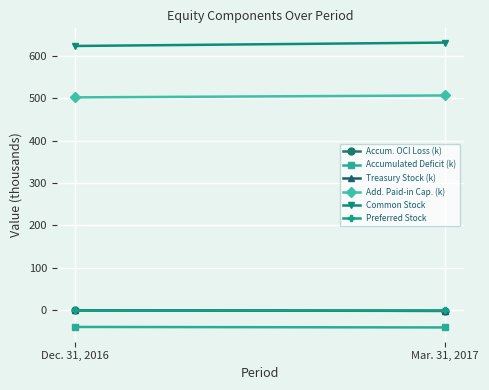

What is the difference between the Treasury Stock (k) values at Mar. 31, 2017 and Dec. 31, 2016?

1.1